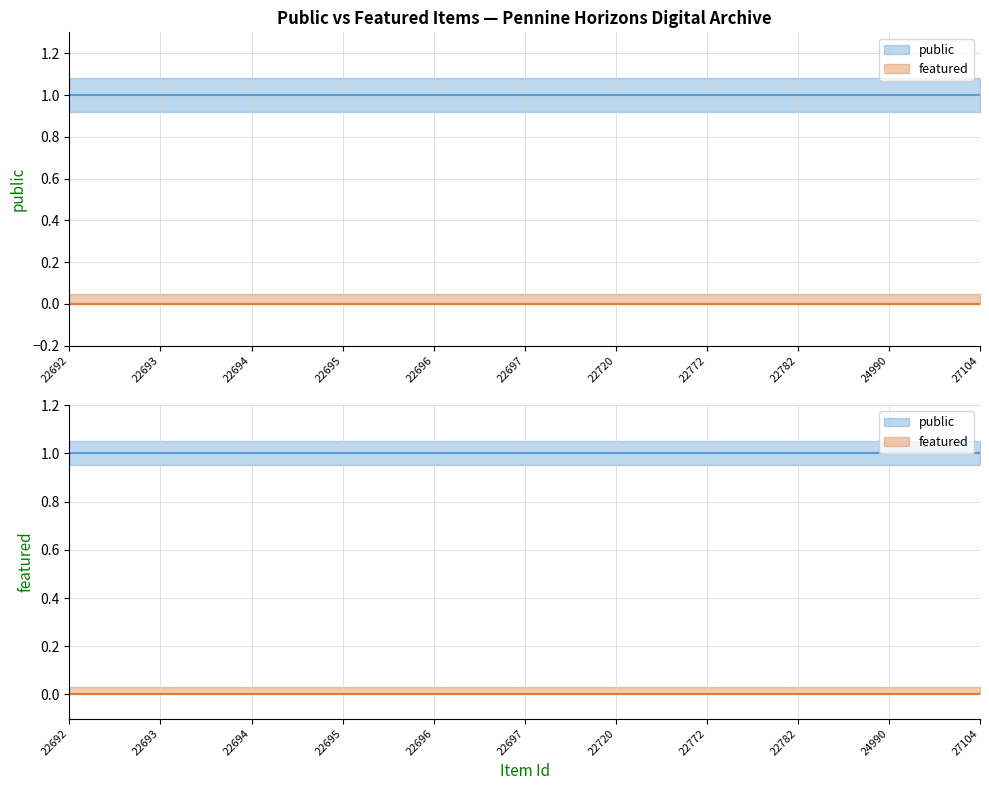

Reading left to right, what are all the values shown in this chart?

public: 22692=1	22693=1	22694=1	22695=1	22696=1	22697=1	22720=1	22772=1	22782=1	24990=1	27104=1
featured: 22692=0	22693=0	22694=0	22695=0	22696=0	22697=0	22720=0	22772=0	22782=0	24990=0	27104=0